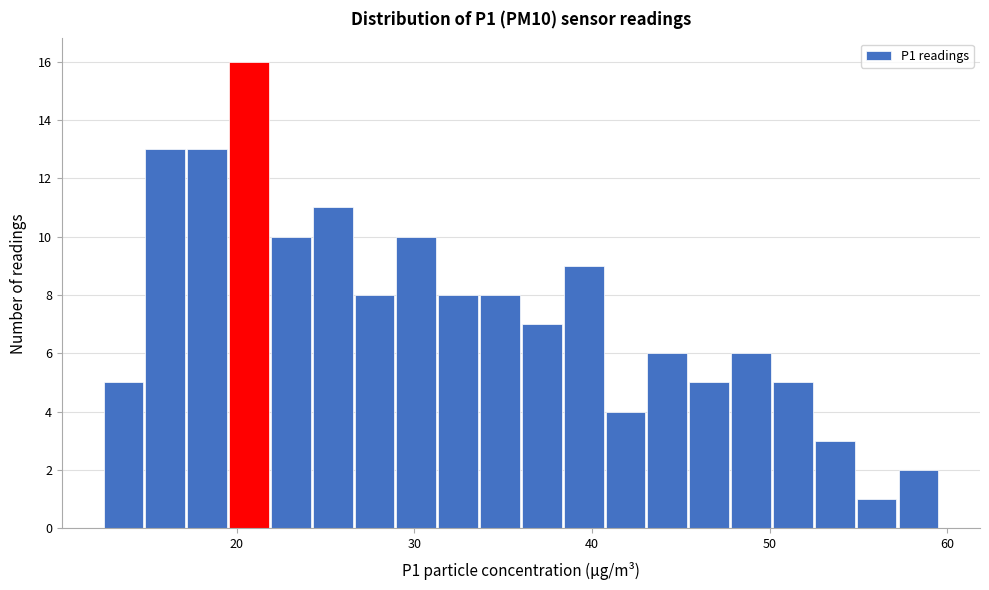

Around what value on the x-axis is the tallest bar? Give the approximate position of its centre, as read against the axis.

21